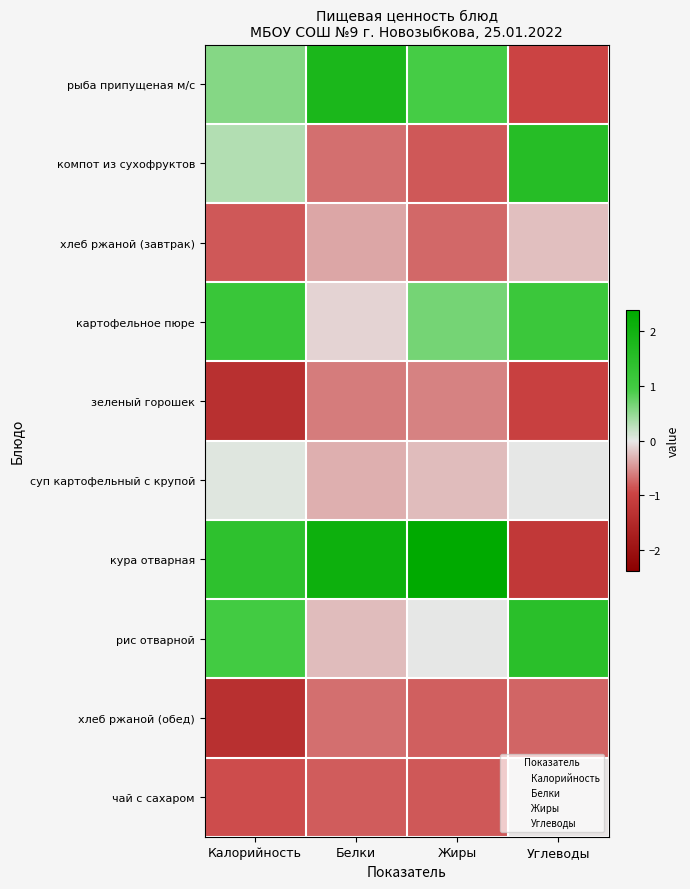

How many categories are shown in the chart?

4